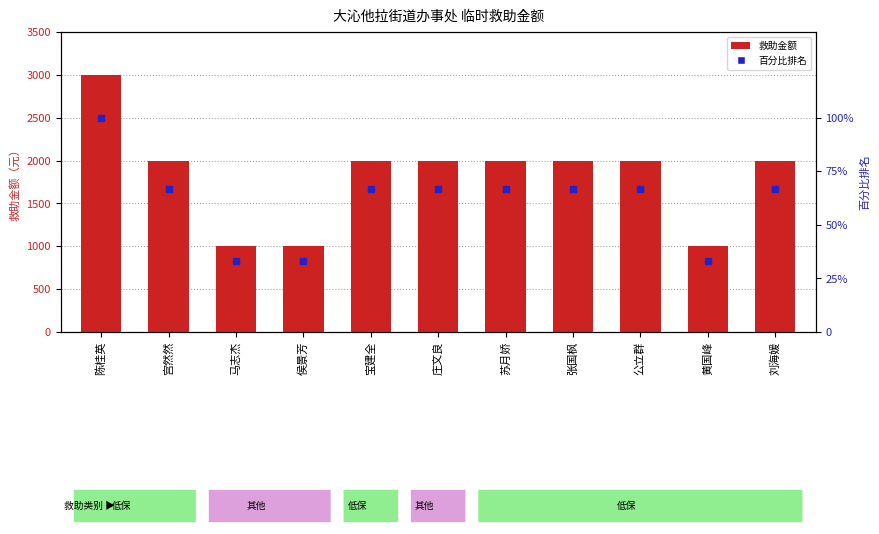

At which category is the sum across all series the highest?

陈桂英